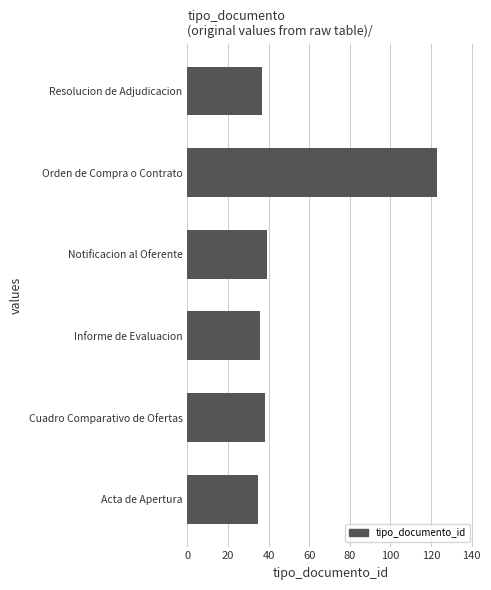

What is the difference between the values at Informe de Evaluacion and Orden de Compra o Contrato?

87